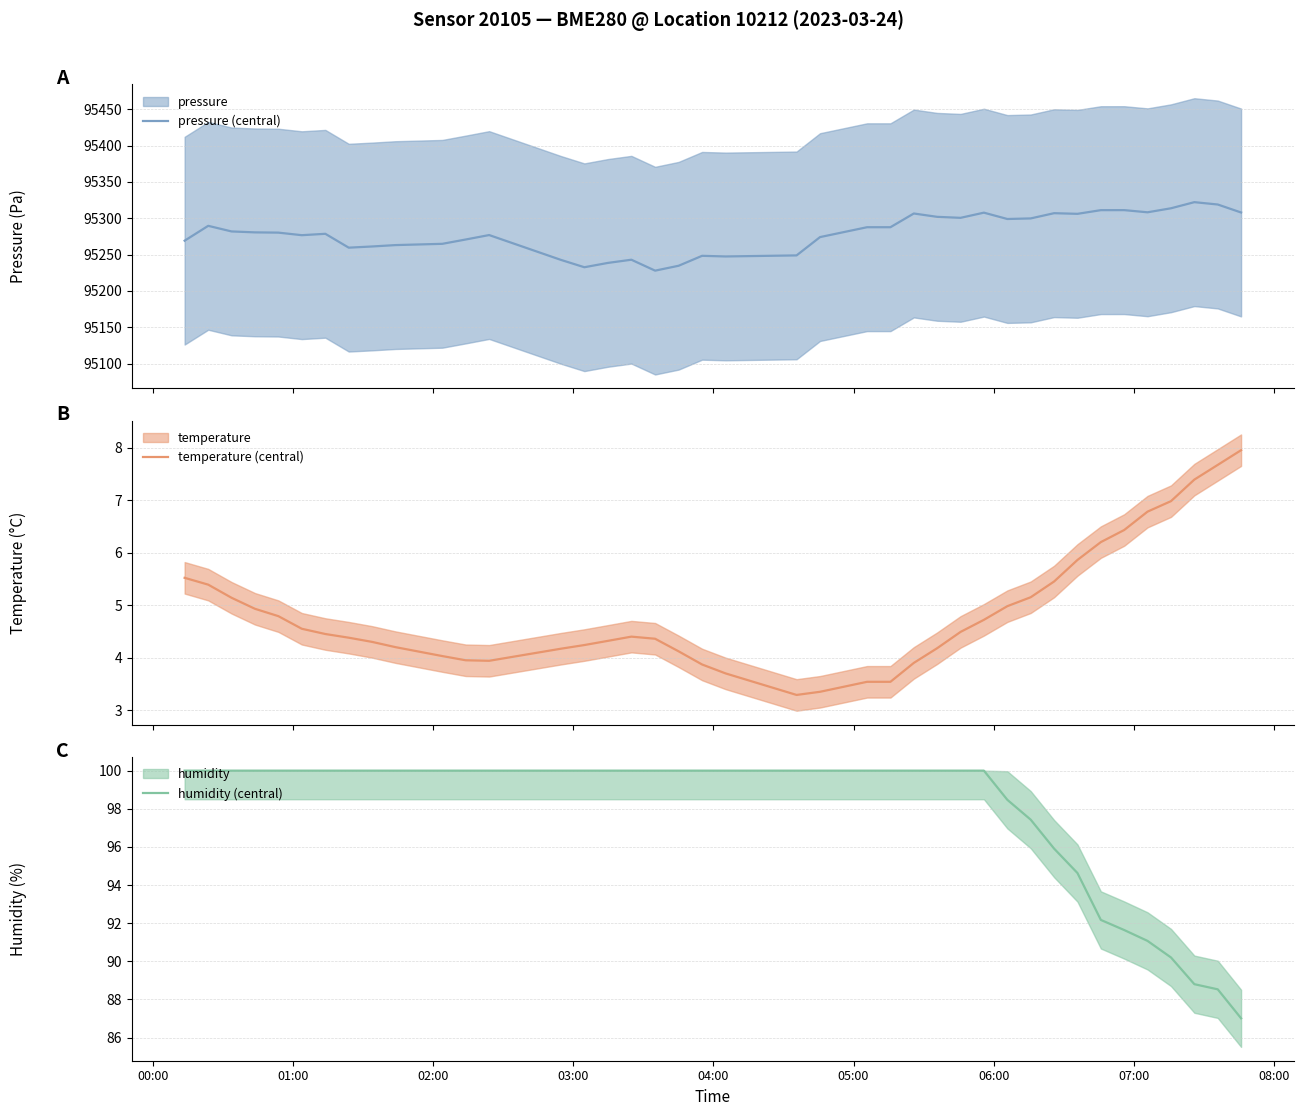

Reading left to right, extract all data points from this chart.

pressure (central): 95269.2	95289.6	95281.9	95280.6	95280.3	95276.8	95278.7	95259.6	95261.2	95263.1	95264.9	95270.8	95276.9	95242.8	95232.7	95238.6	95243.0	95228.0	95234.7	95248.4	95247.5	95248.9	95274.1	95287.7	95287.7	95306.6	95302.0	95300.6	95307.8	95299.0	95299.8	95307.0	95306.1	95311.2	95311.2	95308.2	95313.8	95322.2	95319.0	95308.0
temperature (central): 5.5	5.4	5.1	4.9	4.8	4.5	4.5	4.4	4.3	4.2	4.0	4.0	3.9	4.2	4.2	4.3	4.4	4.4	4.1	3.9	3.7	3.3	3.4	3.5	3.5	3.9	4.2	4.5	4.7	5.0	5.2	5.5	5.9	6.2	6.4	6.8	7.0	7.4	7.7	8.0
humidity (central): 100.0	100.0	100.0	100.0	100.0	100.0	100.0	100.0	100.0	100.0	100.0	100.0	100.0	100.0	100.0	100.0	100.0	100.0	100.0	100.0	100.0	100.0	100.0	100.0	100.0	100.0	100.0	100.0	100.0	98.5	97.4	95.9	94.6	92.2	91.6	91.1	90.2	88.8	88.5	87.0